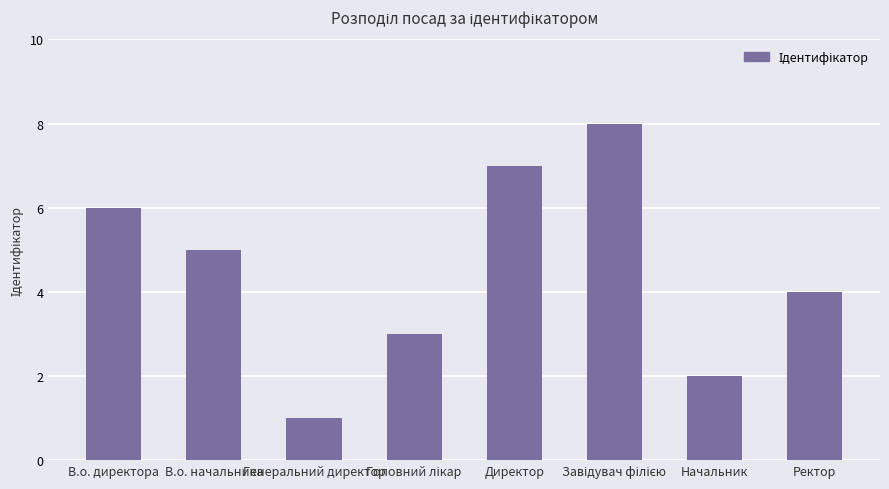

Are the bars grouped side by side (vs. stacked)?

No